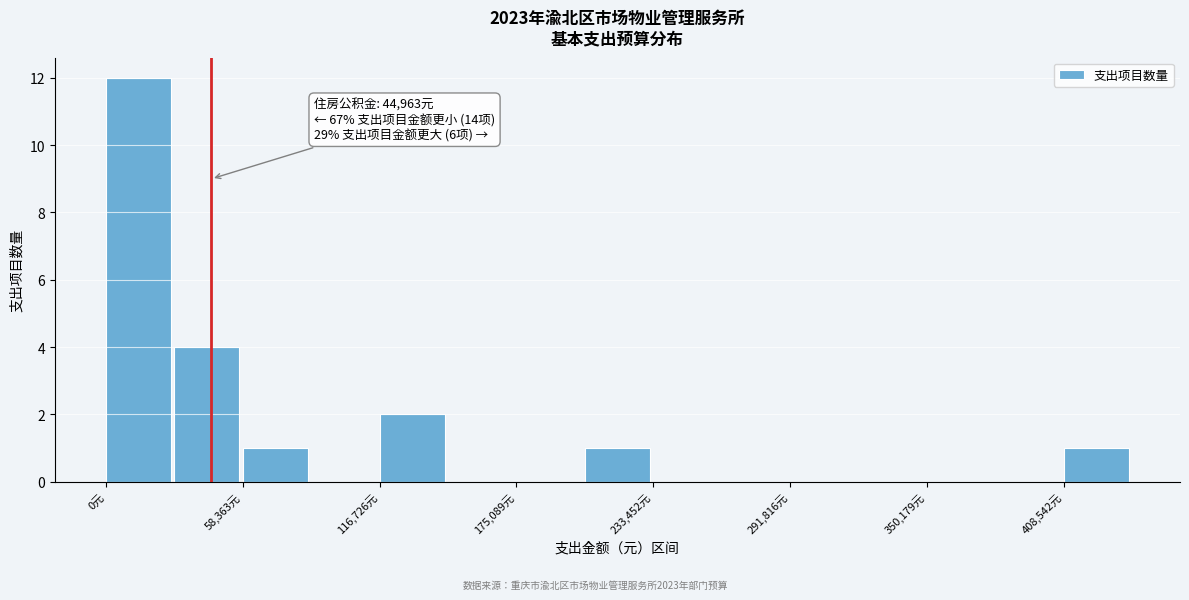

Read against the x-axis, roughly where is the centre of the tallest bar?

10000